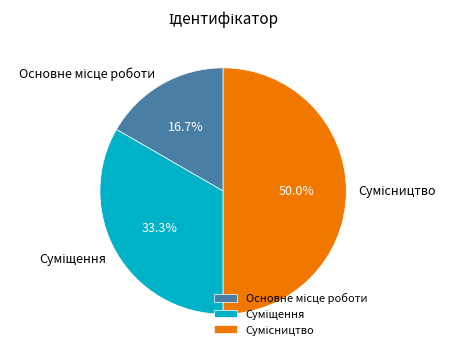

What is the total percentage of Основне місце роботи and Суміщення?

50.0%